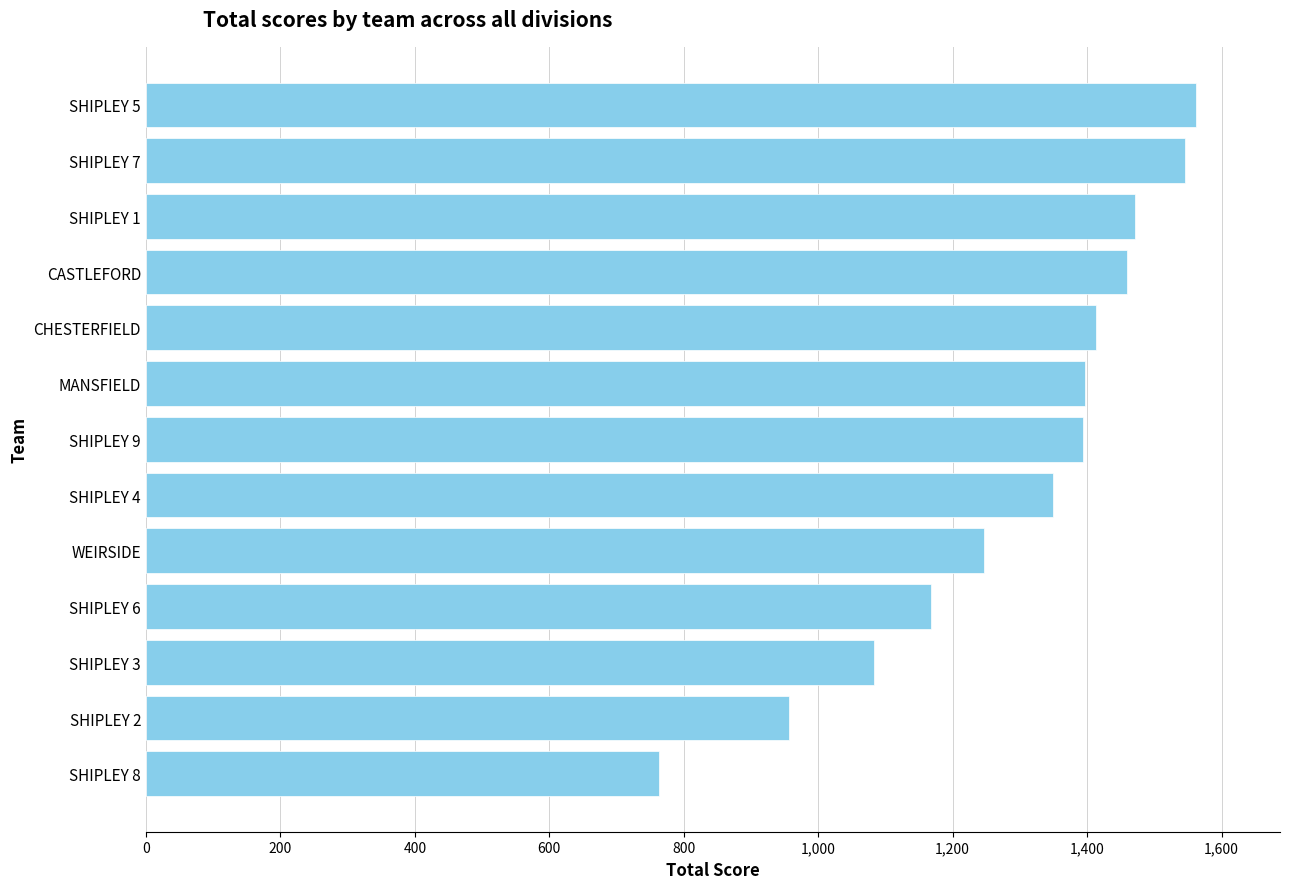

The value at SHIPLEY 9 is 1394. True or false?

True